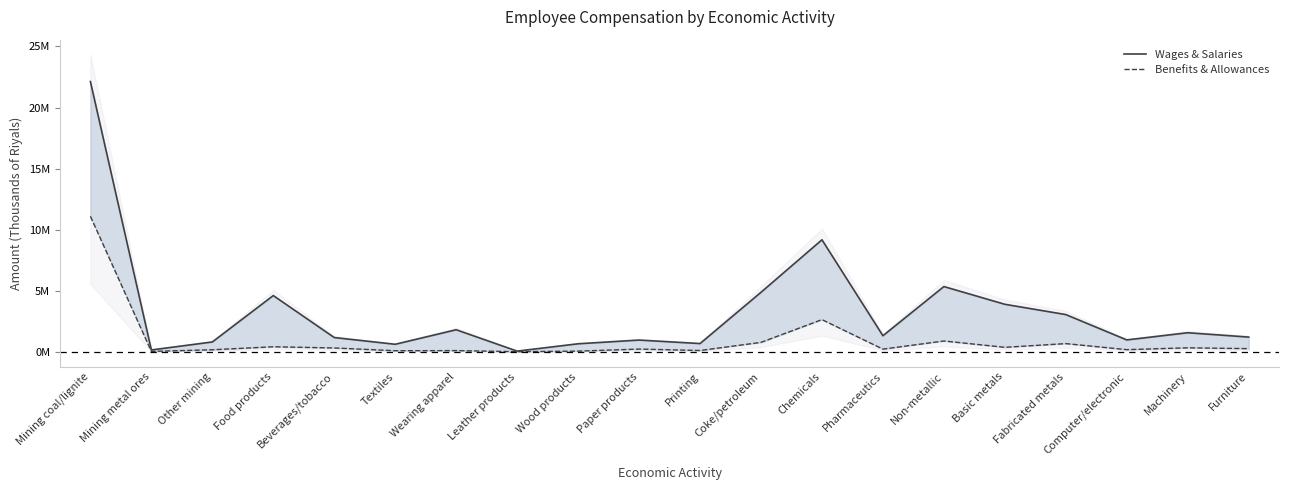

Rank the series by their average value, from lowest to highest.

Benefits & Allowances, Wages & Salaries